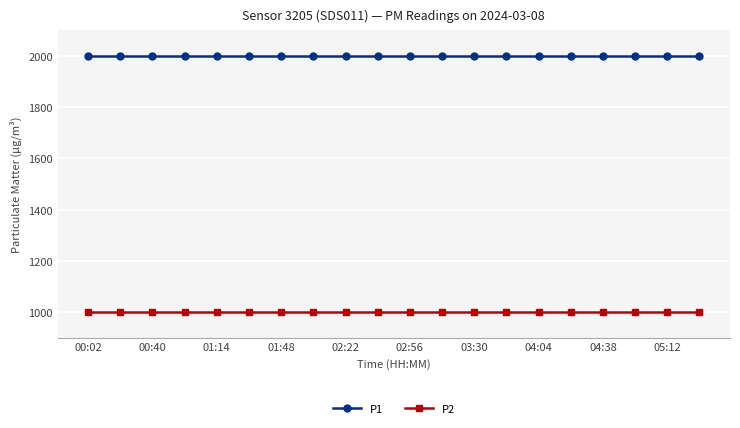

List the series in order of their overall mean, highest first.

P1, P2